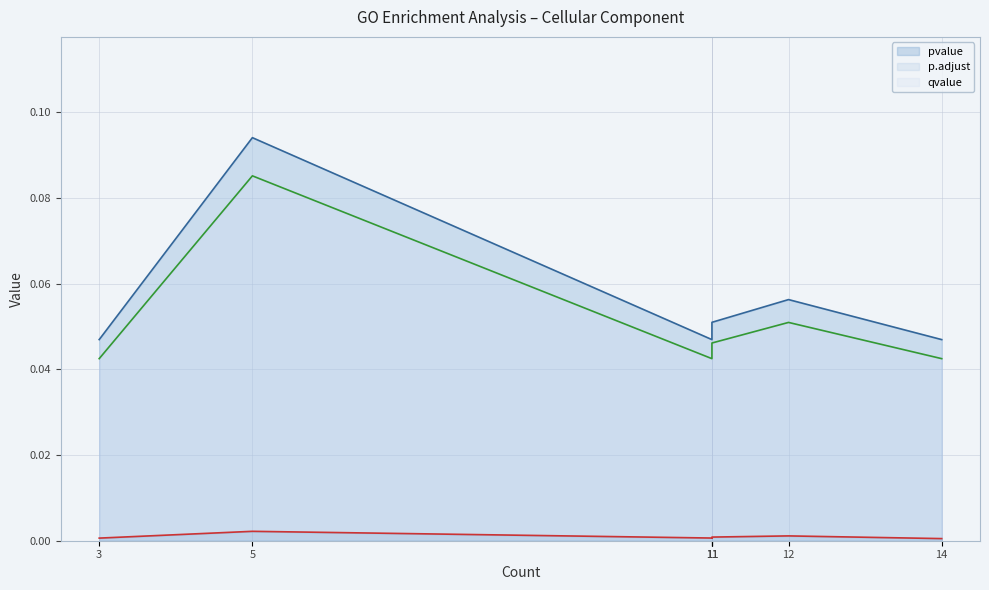

True or false: p.adjust and pvalue cross at least once.

False